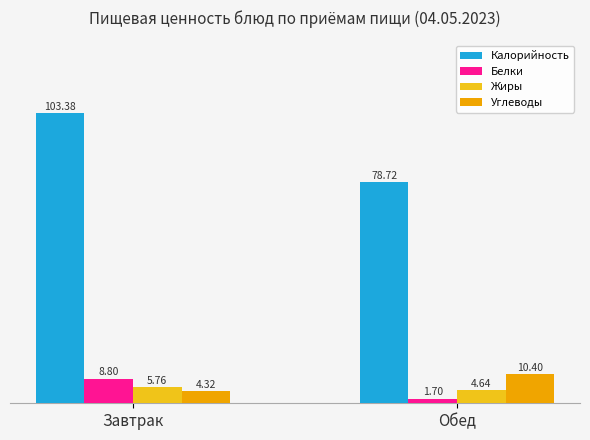

Which category has the lowest value in the Углеводы series?

Завтрак